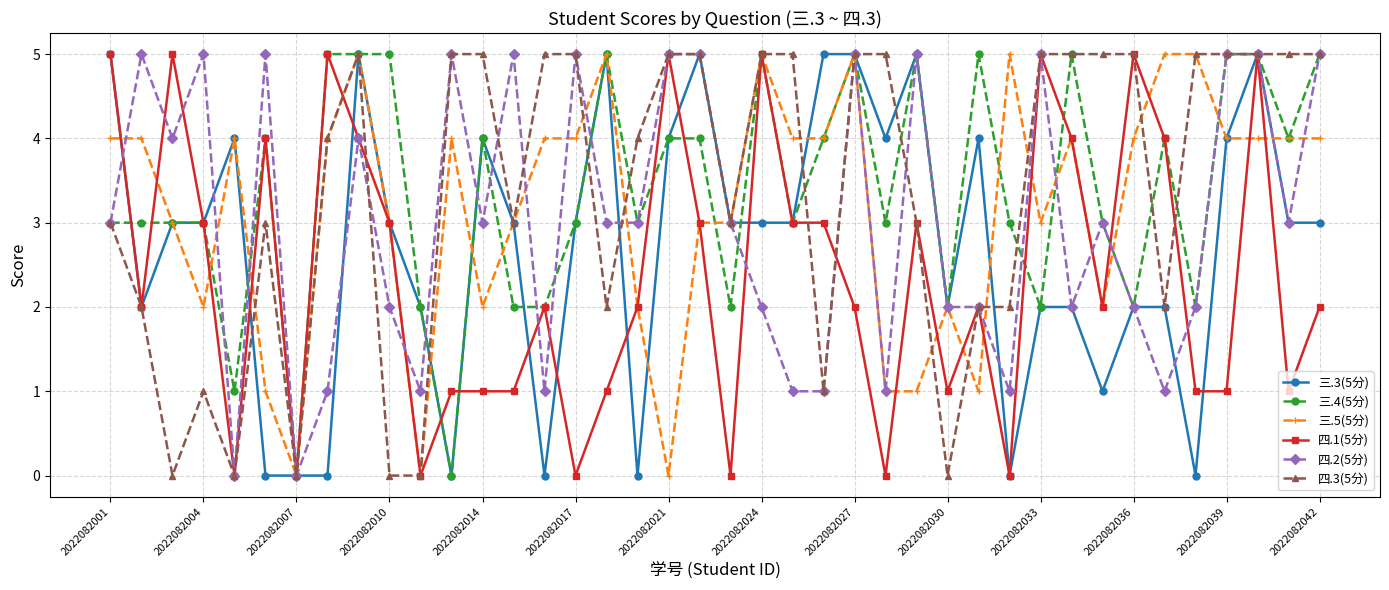

True or false: 四.3(5分) has more than 0 interior local peaks.

True